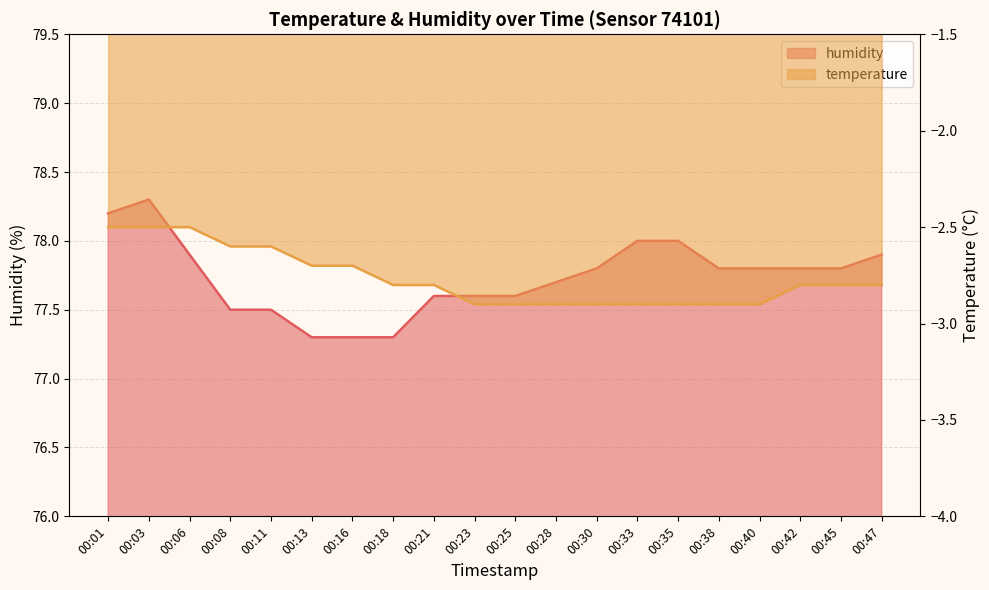

At how many categories does at least one series exceed 43?

20